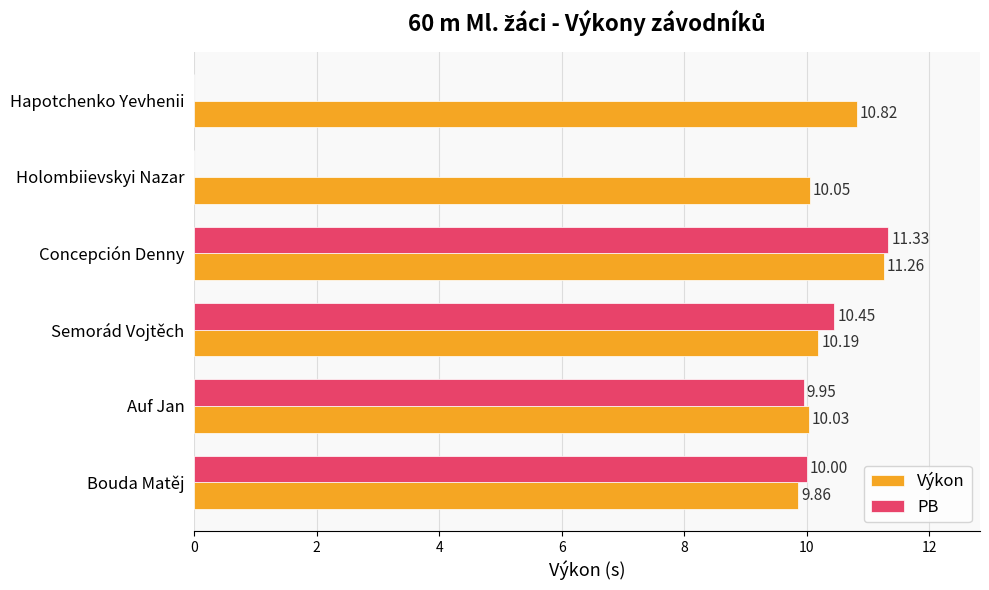

Count the number of categories in the chart.

6